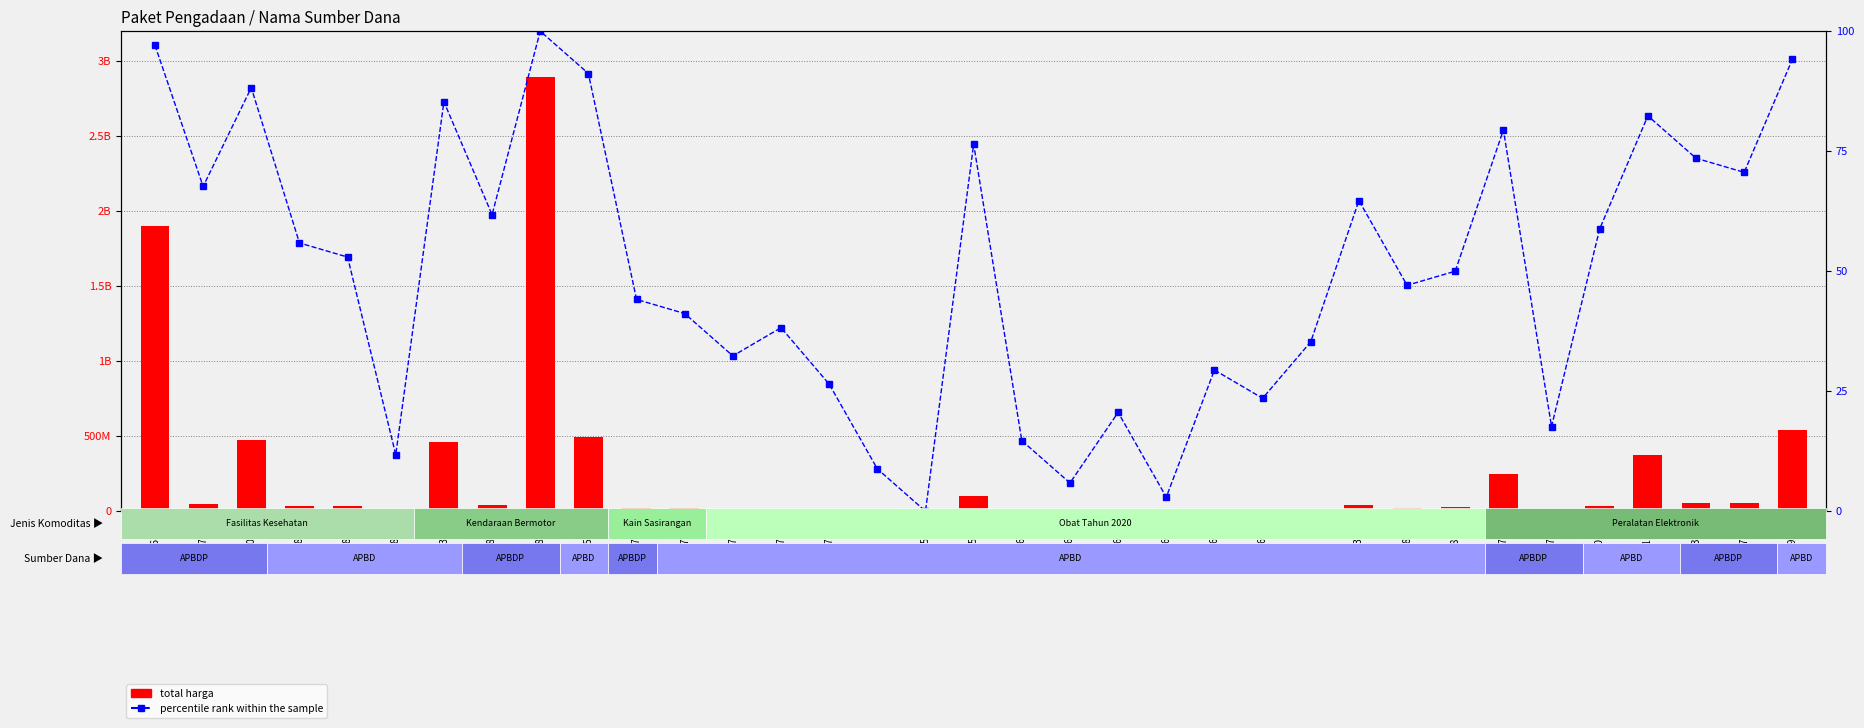

The percentile rank within the sample series shows 90.5 at 73894. True or false?

False